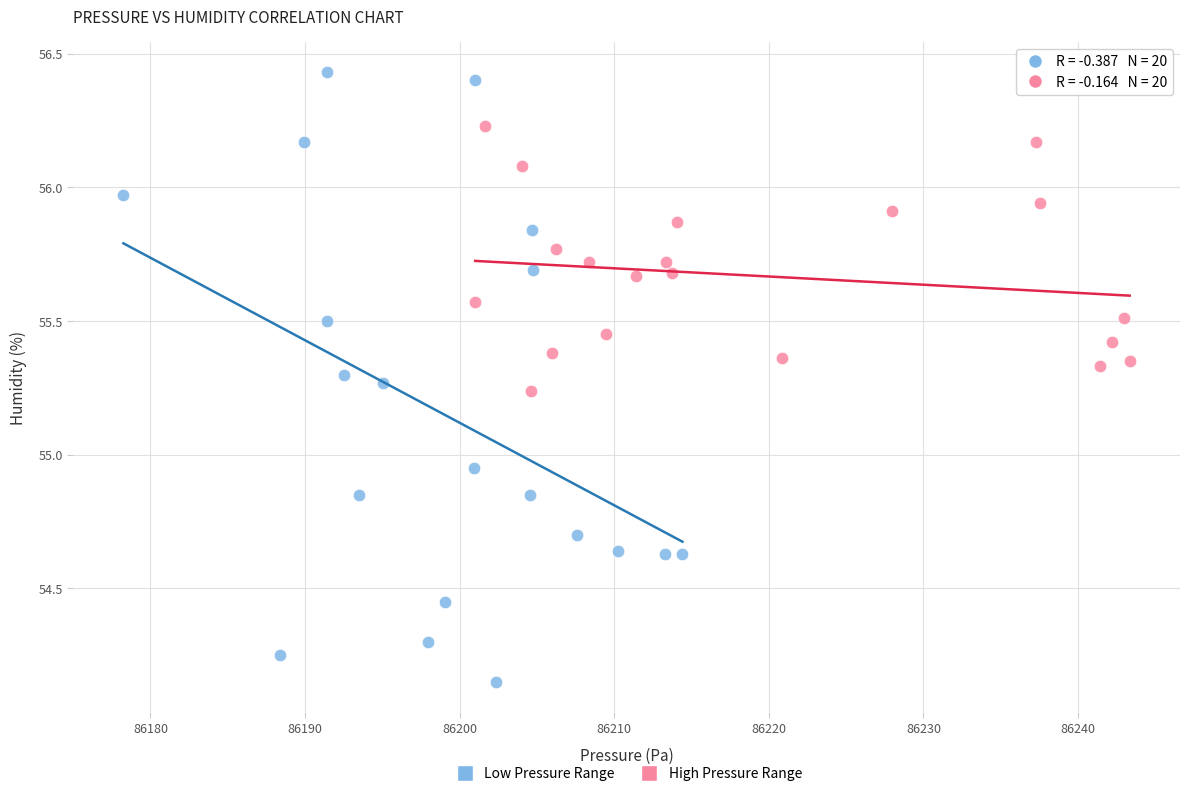

What are all the series names shown in the legend?

Low Pressure Range, High Pressure Range